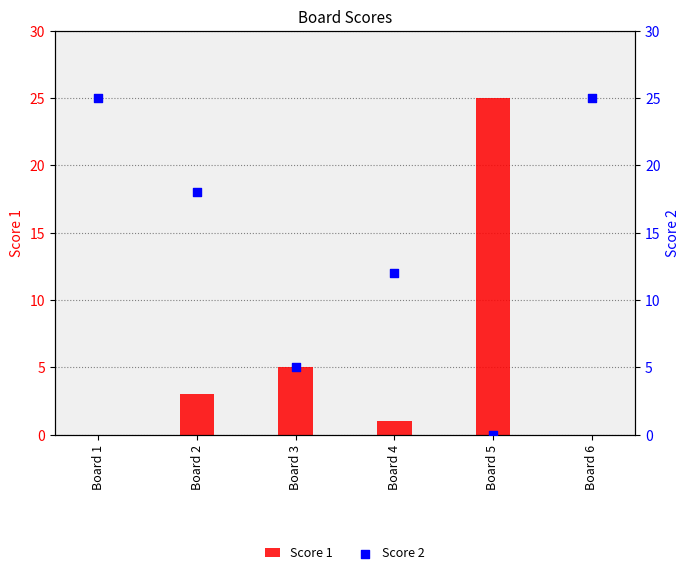

Which series has the widest spread of Y values?

Score 1